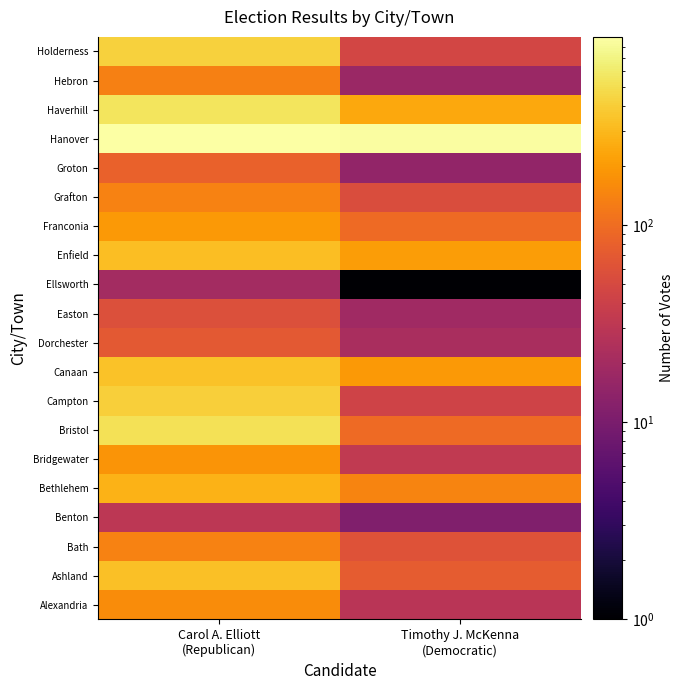

What is the difference between the highest and lowest values at Carol A. Elliott
(Republican)?

878